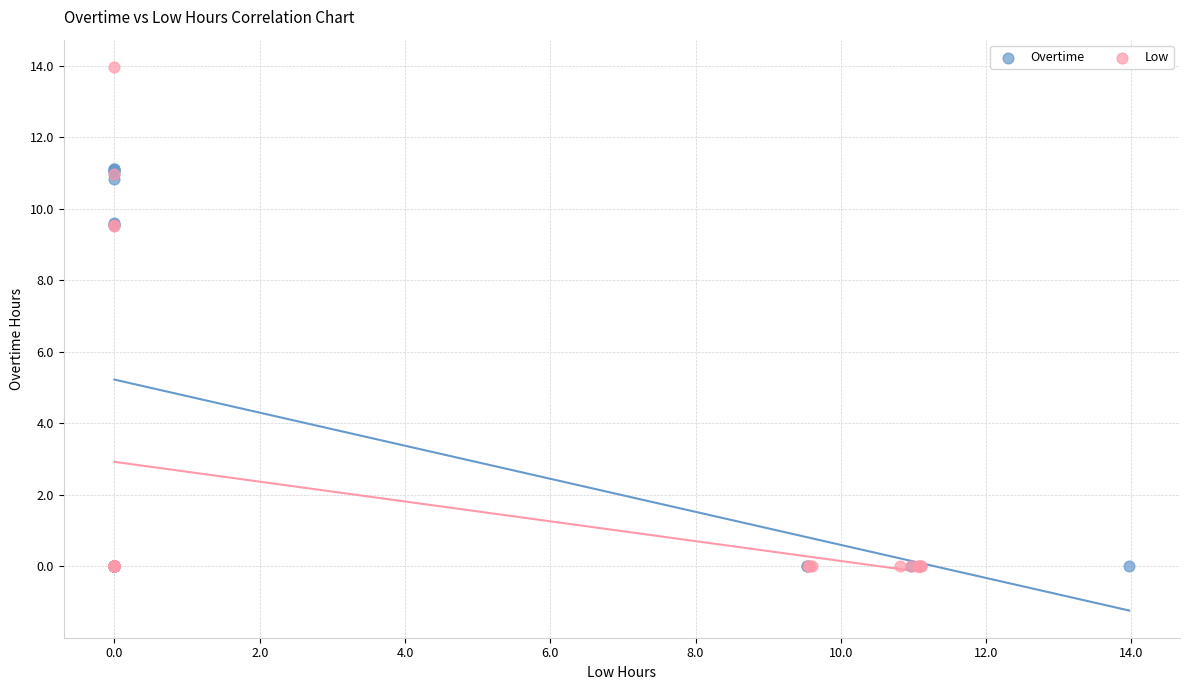

Which series reaches the maximum Y coordinate?

Low